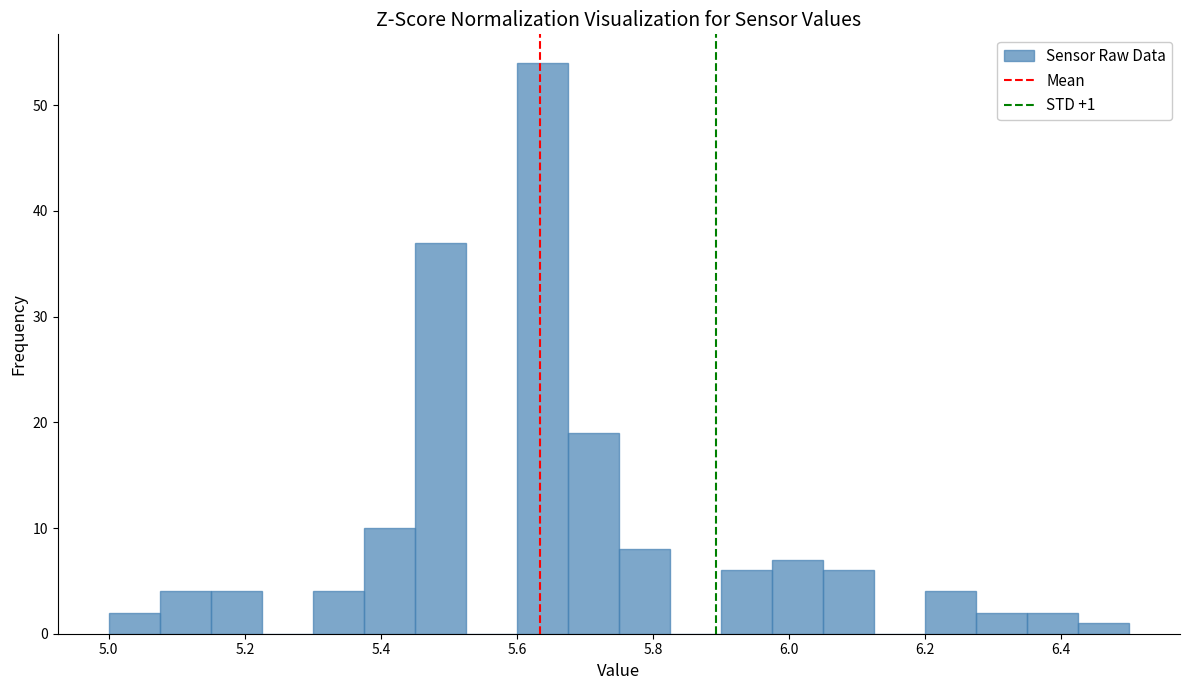

Read against the x-axis, roughly where is the centre of the tallest bar?

5.64